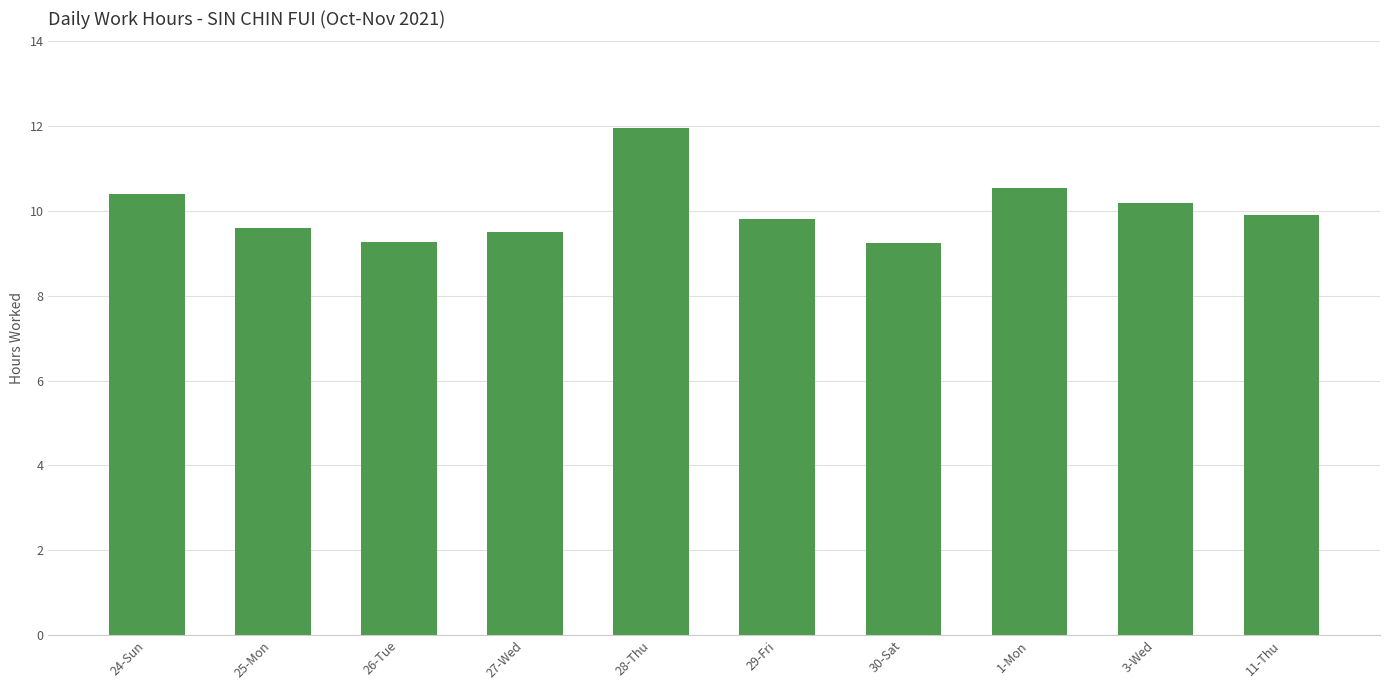

The value at 11-Thu is 6.9. True or false?

False